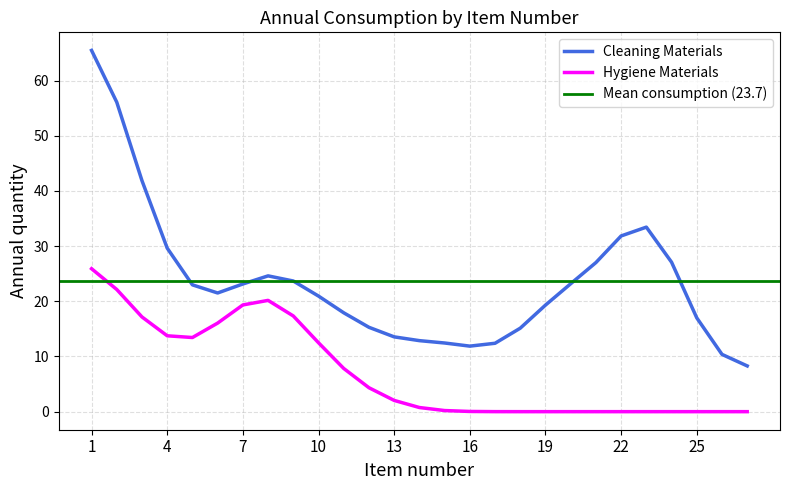

What is the average value of the Hygiene Materials series?

7.1